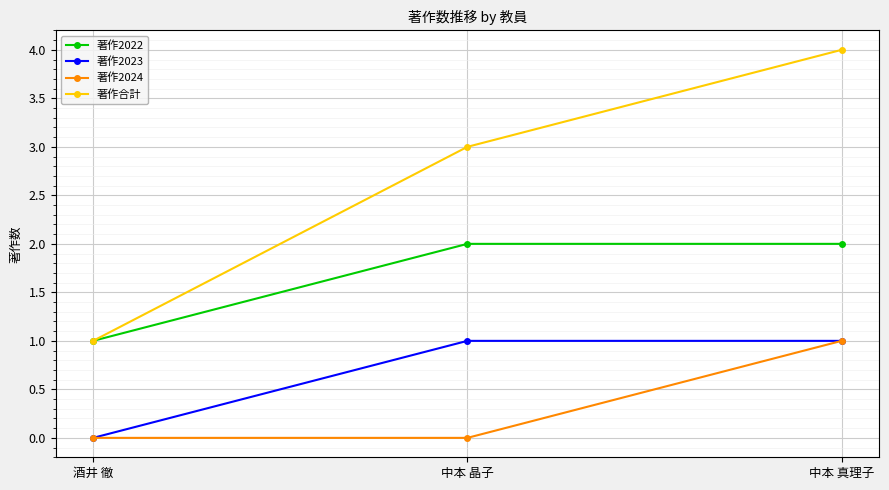

Does the chart display data point markers on the line(s)?

Yes